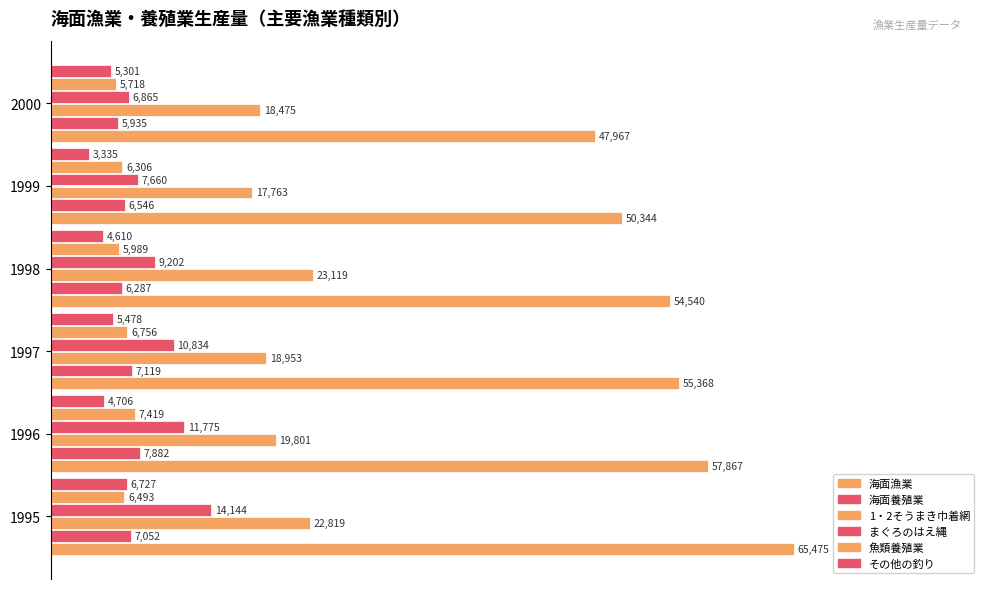

How many bars are there in each group?

6